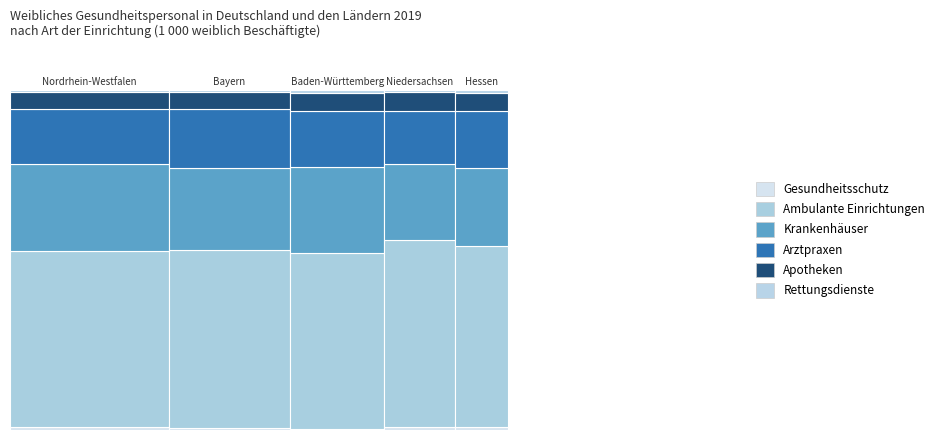

Which series has the largest total across all categories?

Ambulante Einrichtungen